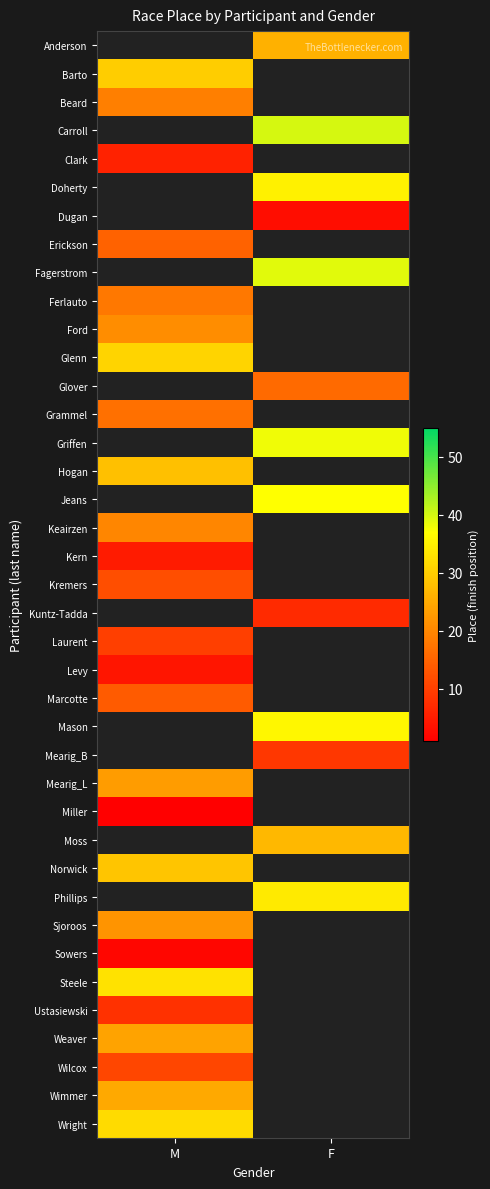

At which label is Mearig_L closest to 23?

M